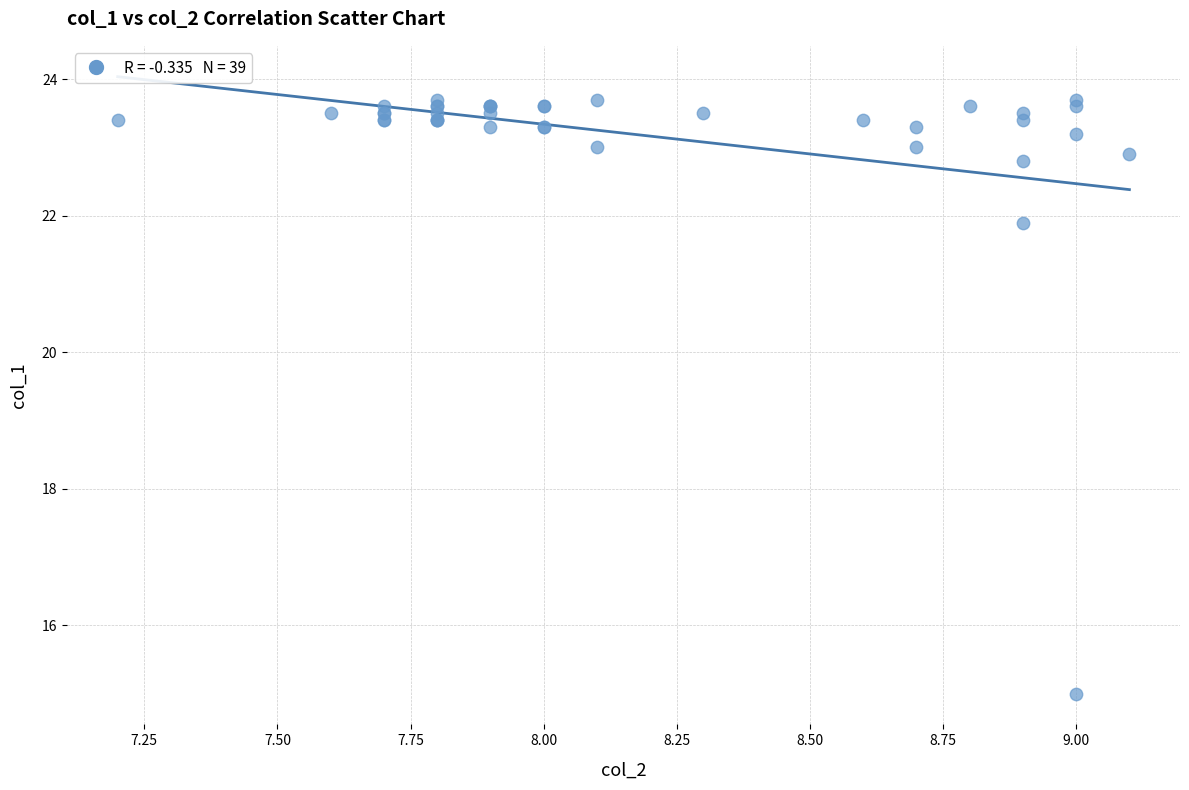

What Y value in the scatter plot is closest to 19?

21.9